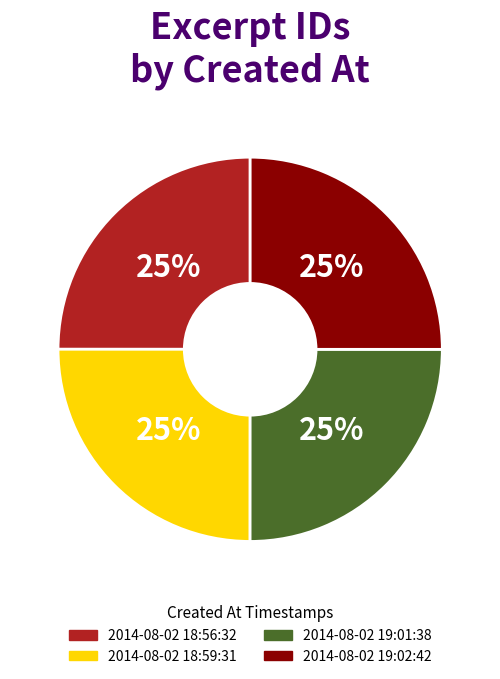

To the nearest percent, what is the combined percentage of 2014-08-02 19:01:38 and 2014-08-02 18:59:31?

50%